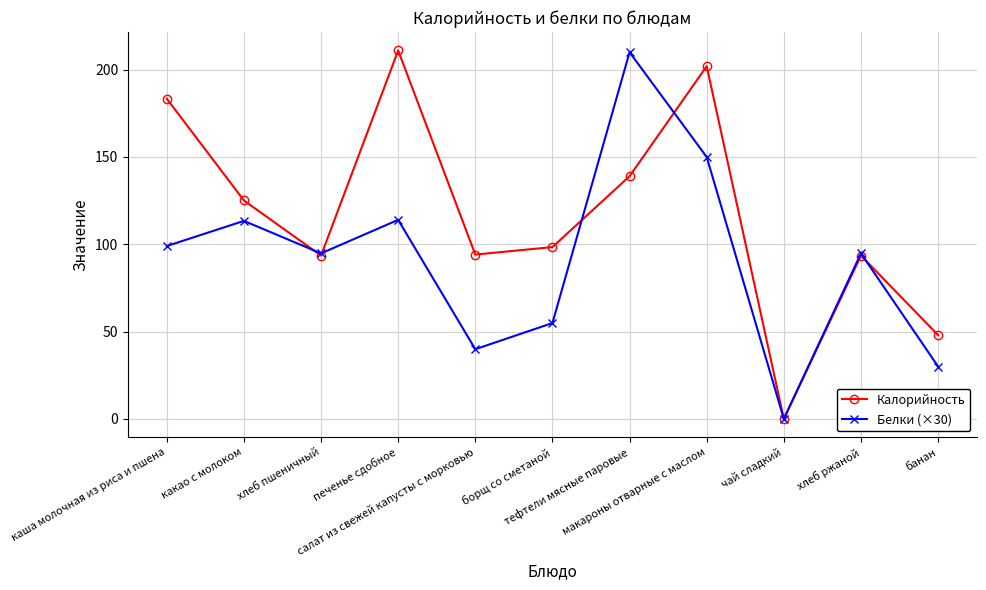

True or false: Белки (×30) has more than 1 interior local peaks.

True